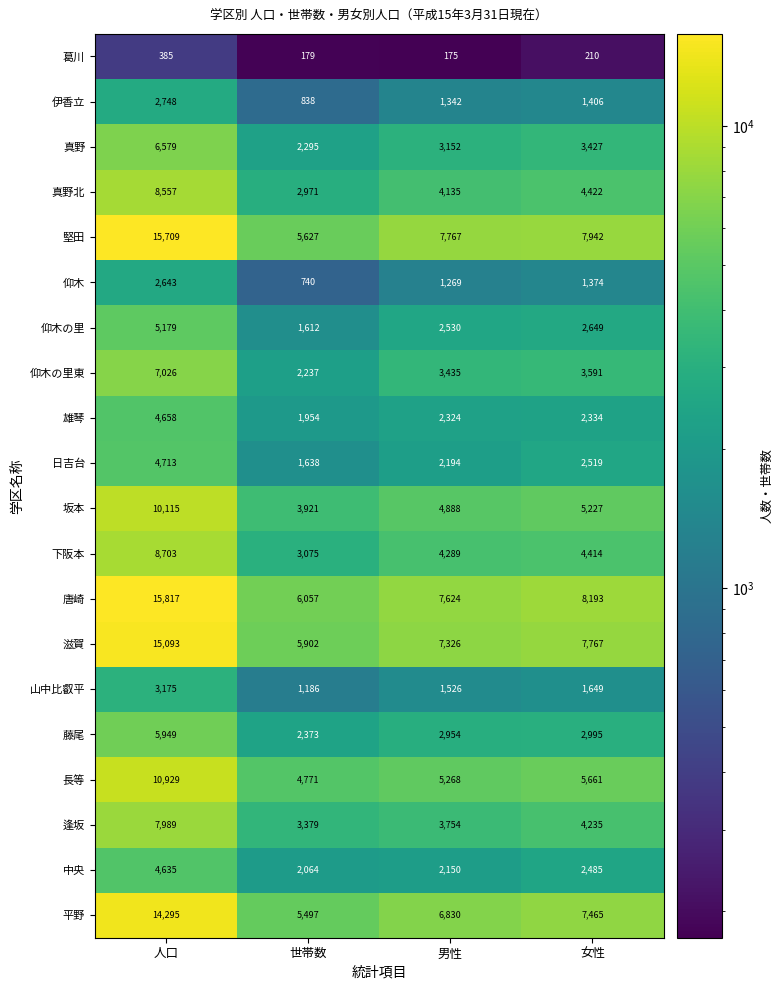

Rank the categories by 滋賀 value from lowest to highest.

世帯数, 男性, 女性, 人口